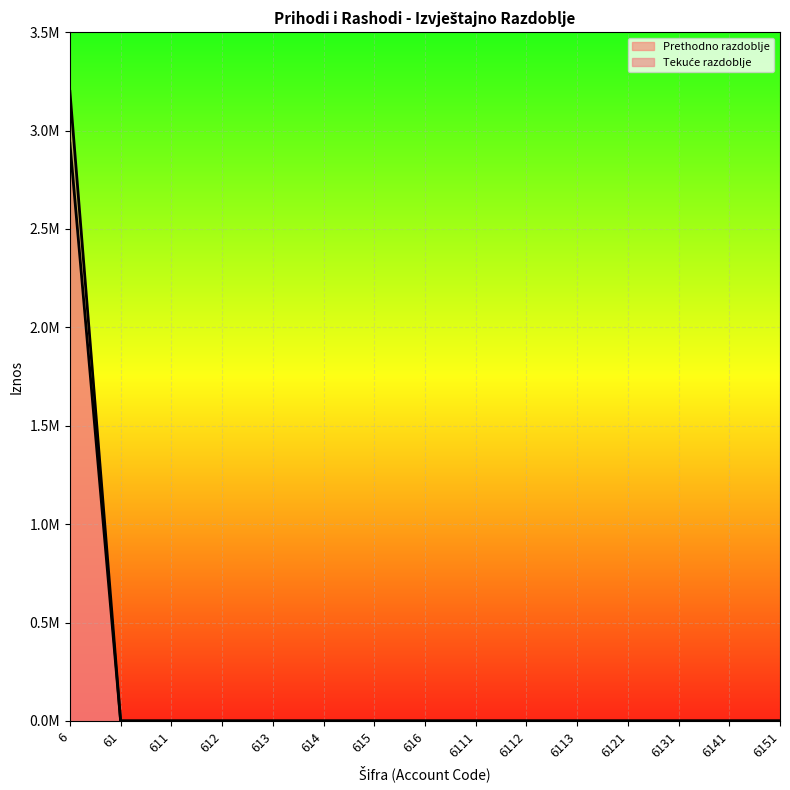

Between 613 and 616, which series saw the biggest shift?

Prihodi poslovanja